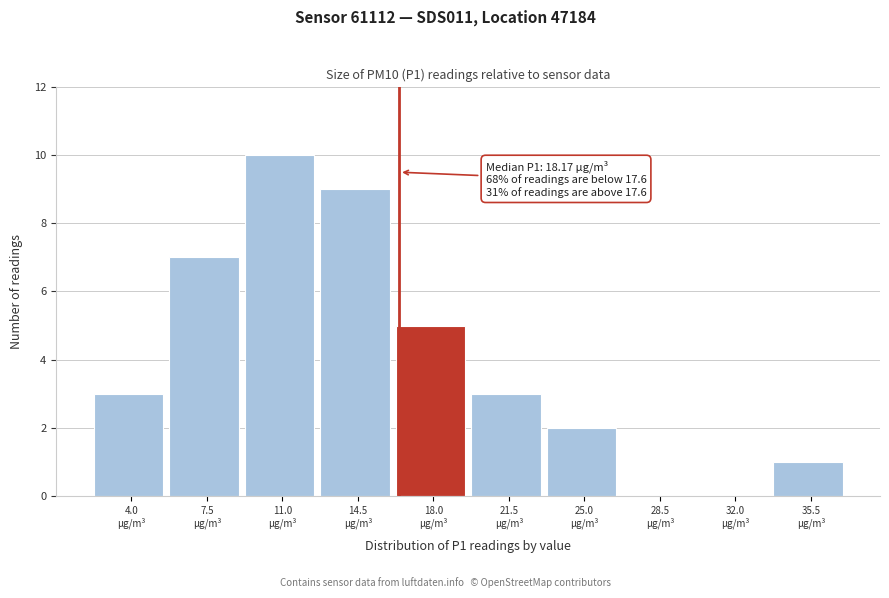

What is the maximum value shown in the chart?

10